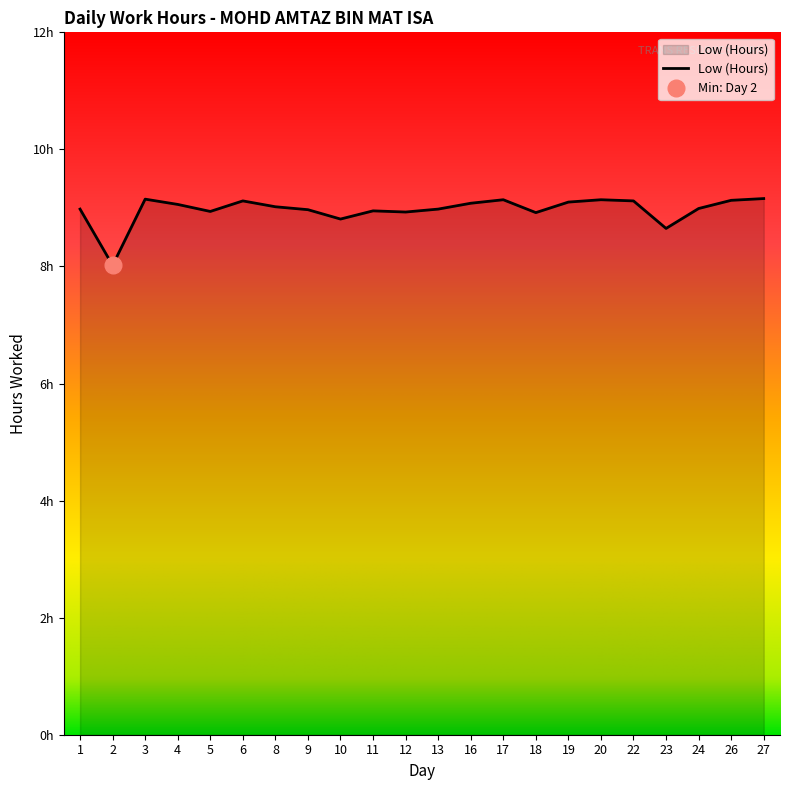

Between 22 and 5, which is larger?

22